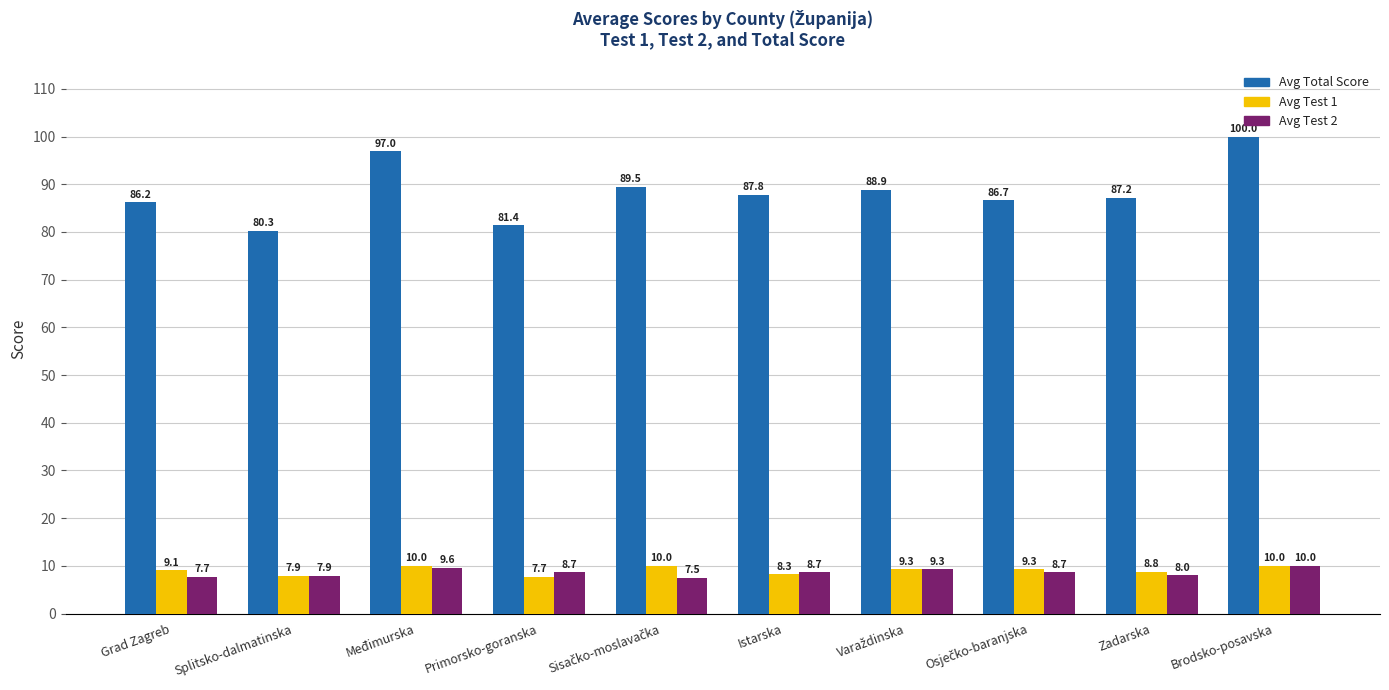

Which category has the highest value in the Avg Test 2 series?

Brodsko-posavska